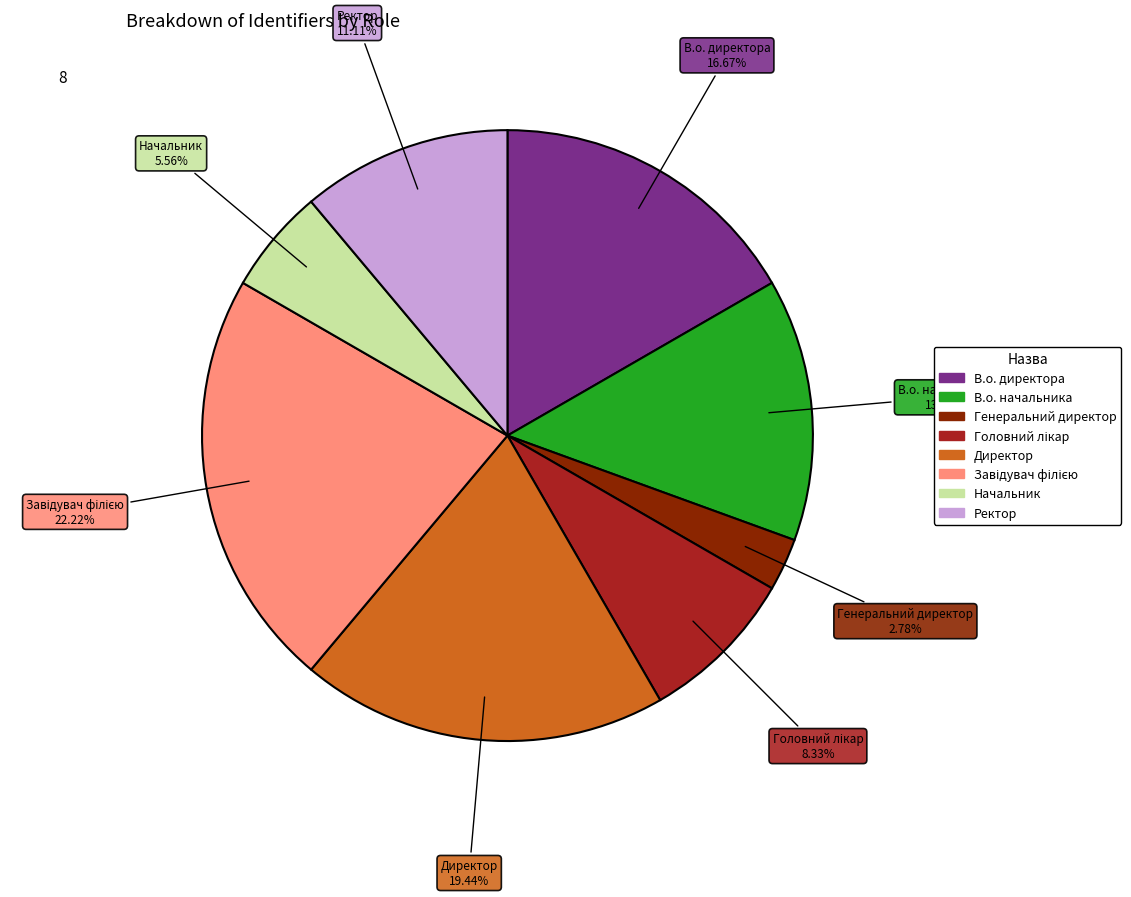

What is the ratio of the value at Ректор to the value at В.о. директора?

0.7